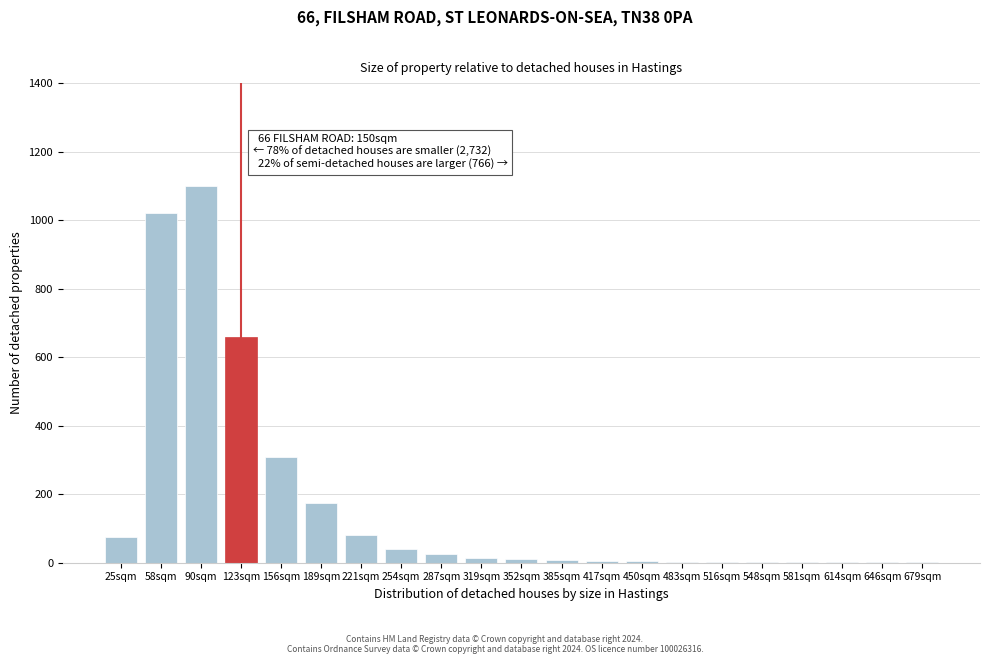

At which label is the value closest to 550?

123sqm